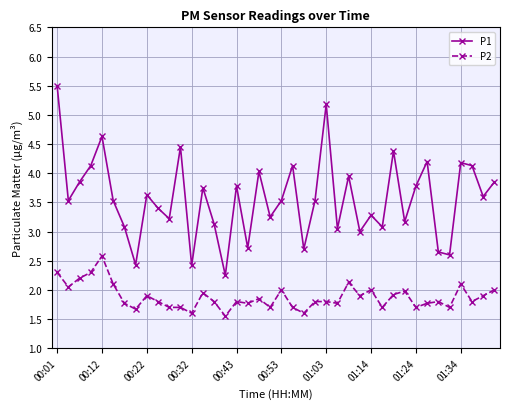

How many lines are shown in the chart?

2